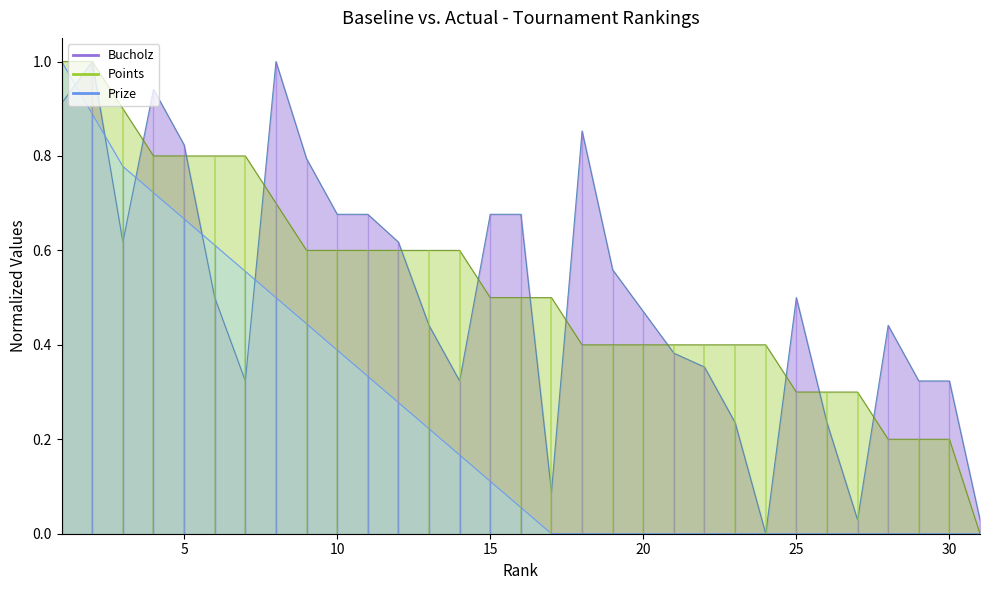

The value of Points at 19 is 0.4. True or false?

True